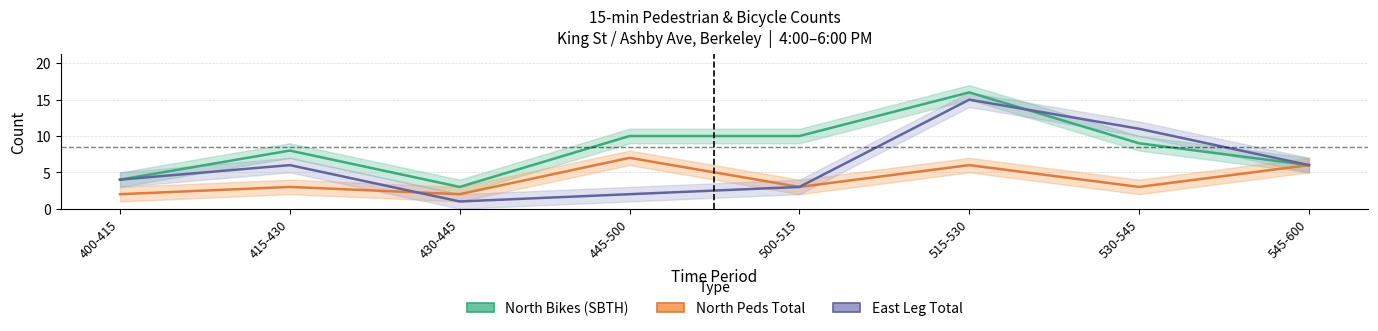

Reading left to right, list all the values displayed in this chart.

North Bikes (SBTH): 4	8	3	10	10	16	9	6
North Peds Total: 2	3	2	7	3	6	3	6
East Leg Total: 4	6	1	2	3	15	11	6